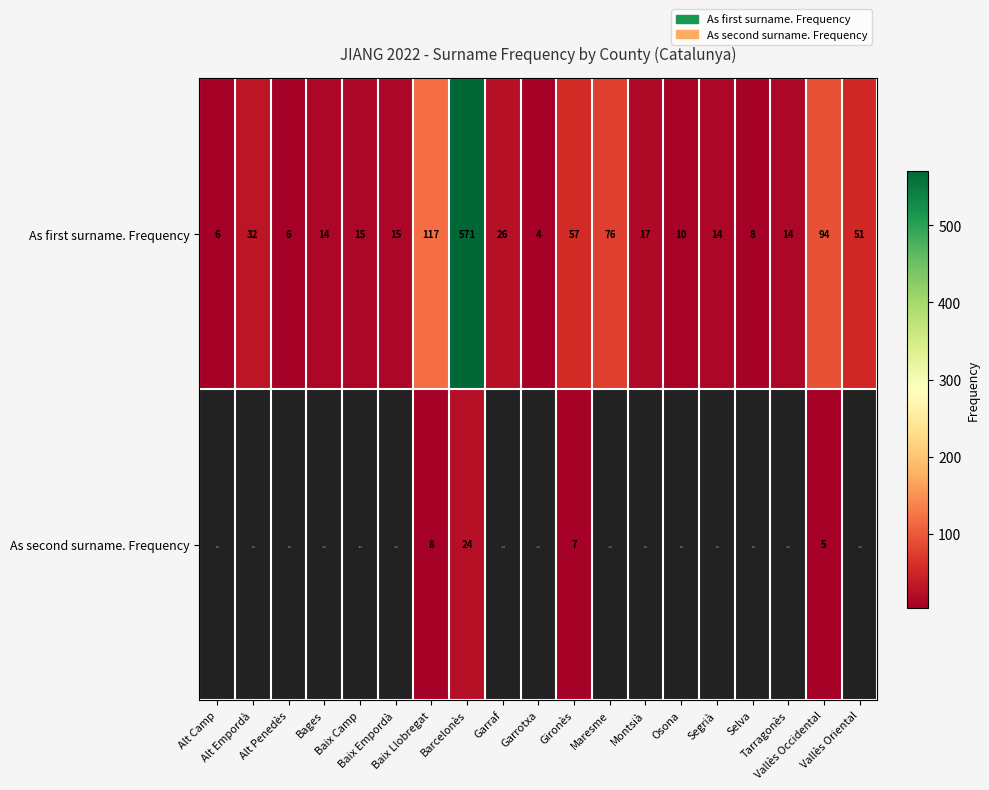

What is the average value of the As first surname. Frequency series?

60